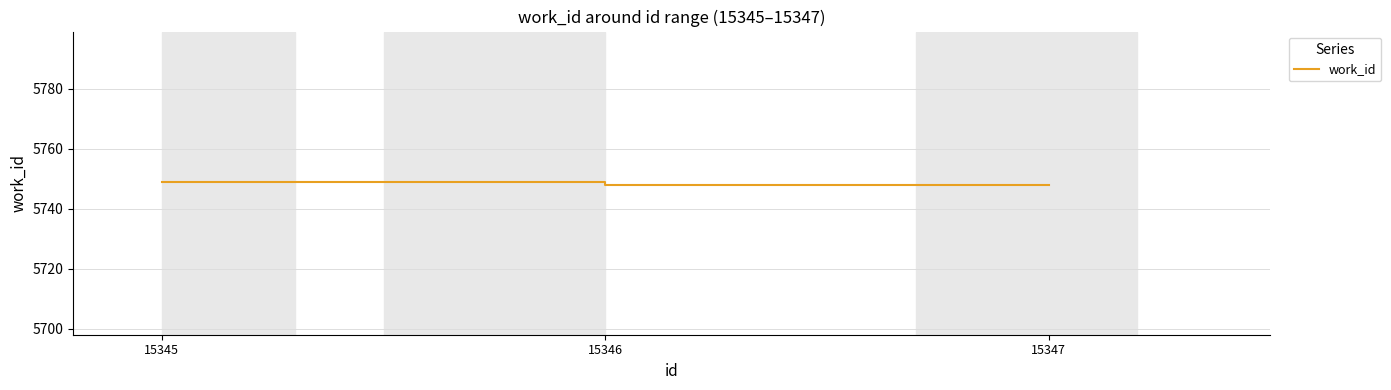

What is the average value?

5748